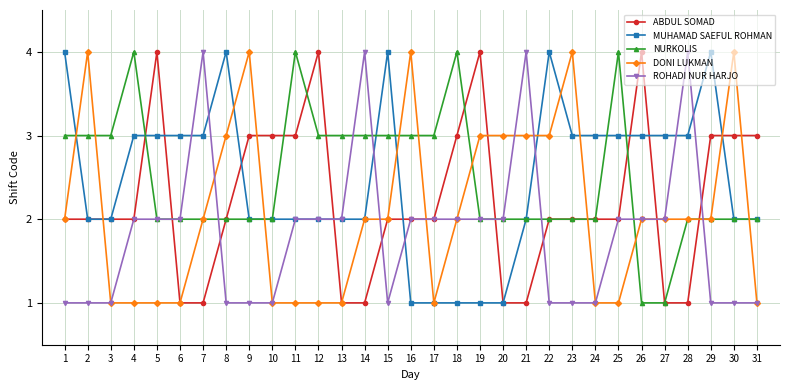

What is the approximate value of ROHADI NUR HARJO at 21?

4